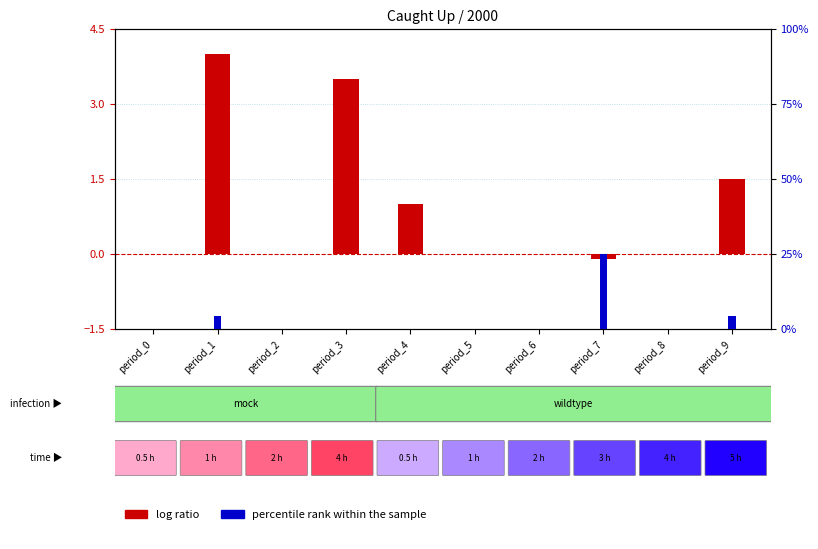

Reading right to left, extract all data points from this chart.

log ratio: period_9=1.5	period_8=0.0	period_7=-0.1	period_6=0.0	period_5=0.0	period_4=1.0	period_3=3.5	period_2=0.0	period_1=4.0	period_0=0.0
percentile rank within the sample: period_9=4.3	period_8=0.0	period_7=25.0	period_6=0.0	period_5=0.0	period_4=0.0	period_3=0.0	period_2=0.0	period_1=4.3	period_0=0.0